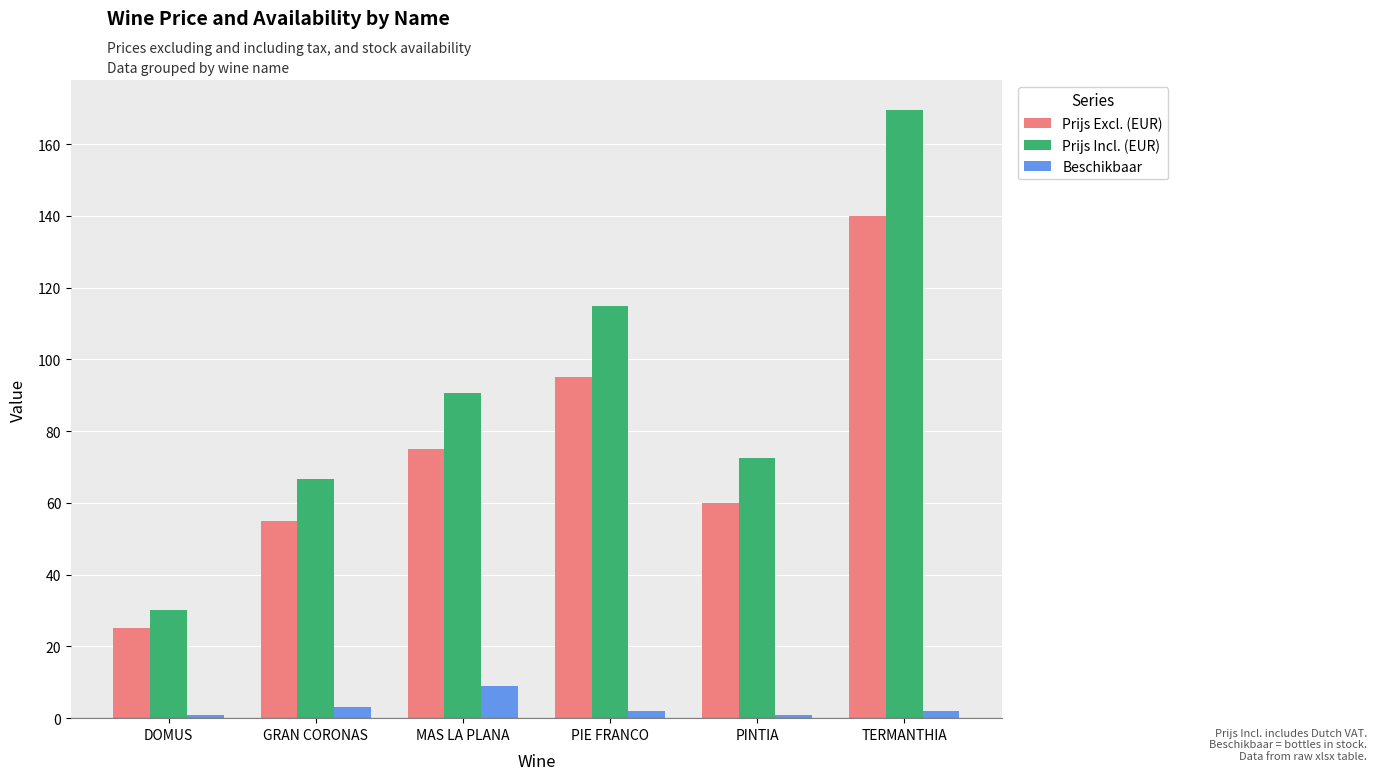

The Prijs Incl. (EUR) series shows 72.6 at PINTIA. True or false?

True